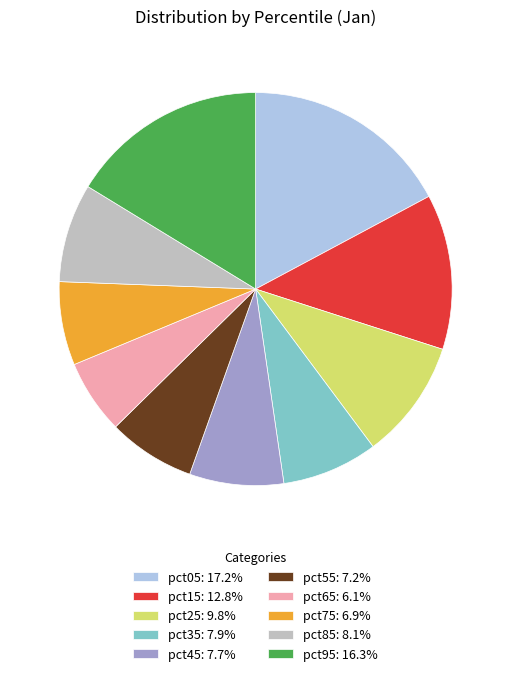

Is the sum of pct05: 17.2% and pct35: 7.9% greater than half?

No